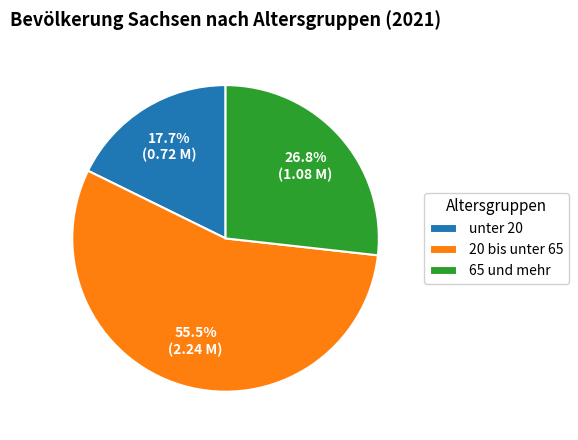

Which has a higher value, 20 bis unter 65 or 65 und mehr?

20 bis unter 65